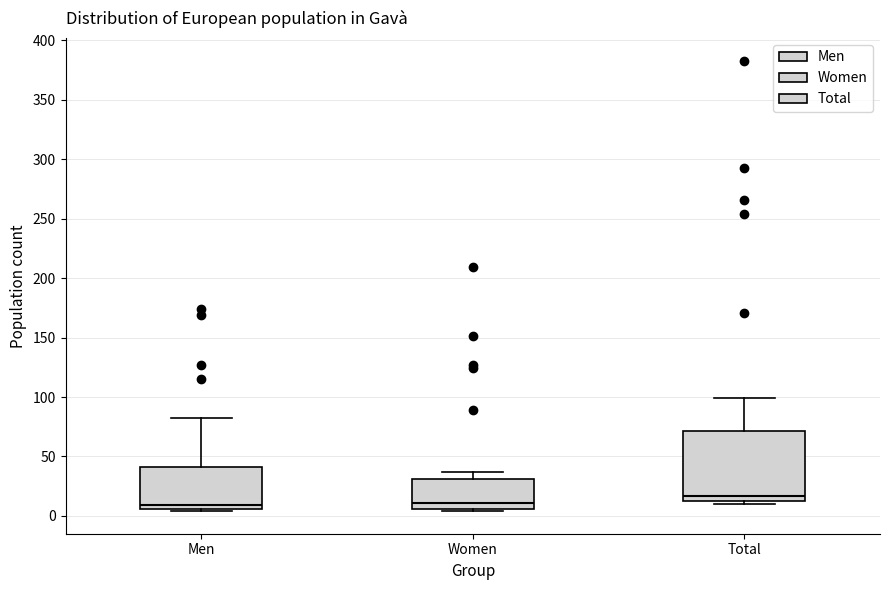

Reading left to right, read every box against the y-axis: the position of its median line, the range the box covers, and the ends of its whiskers. The values are not printed on the chart, so give them approximately, as read against the axis.

Men: median 10, box 5 to 40, whiskers 5 (just below the box's lower edge) to 80
Women: median 10, box 5 to 30, whiskers 5 (just below the box's lower edge) to 35
Total: median 15, box 10 to 70, whiskers 10 (just below the box's lower edge) to 100